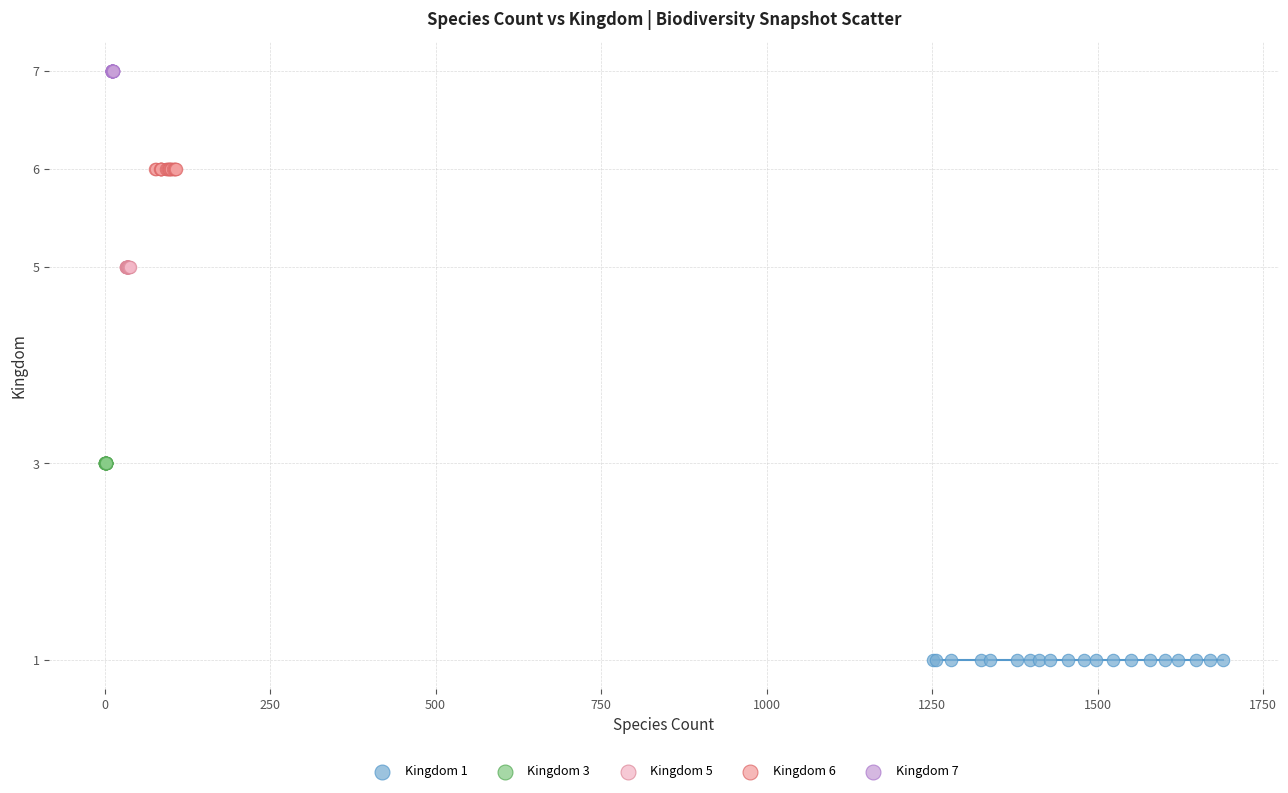

Which series reaches the minimum Y coordinate?

Kingdom 1